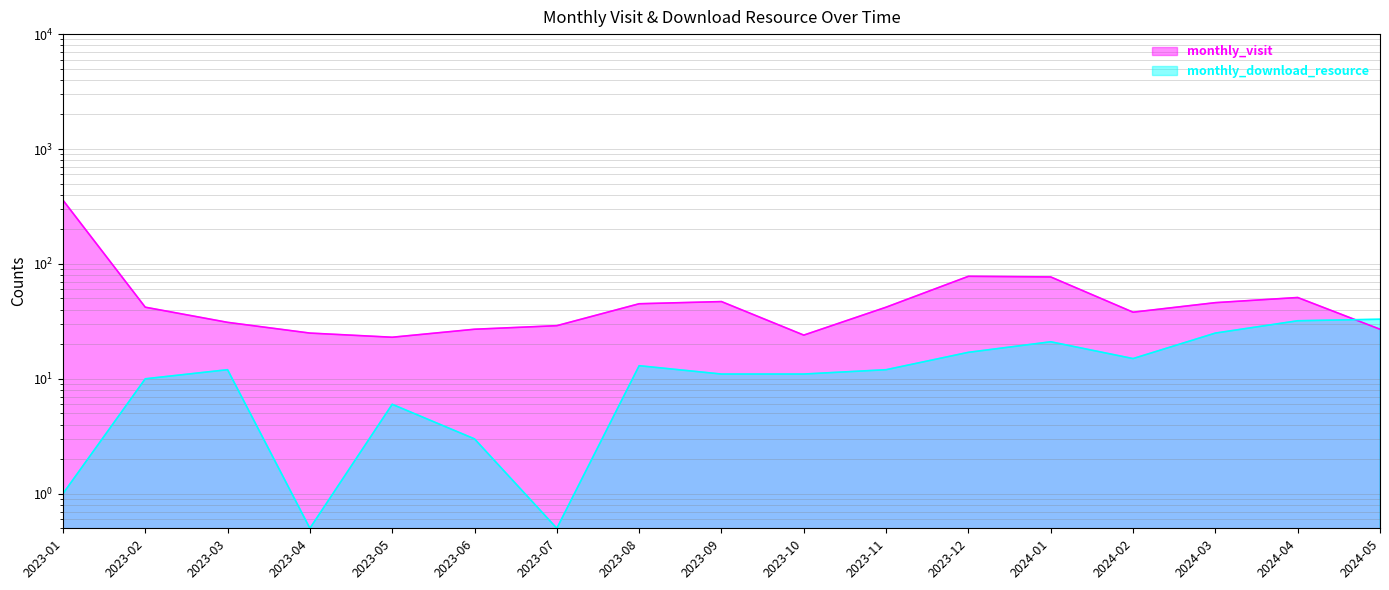

Which category has the lowest value in the monthly_download_resource series?

2023-04